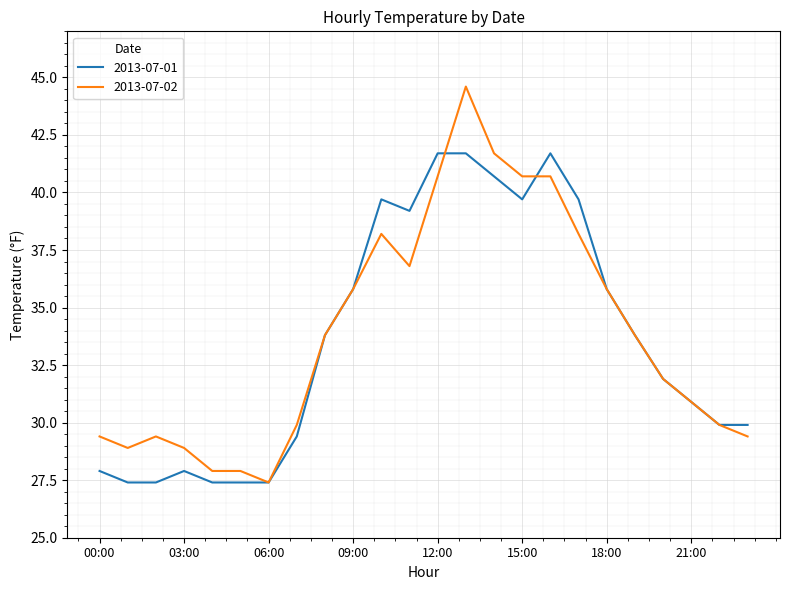

What is the smallest value displayed?

27.4